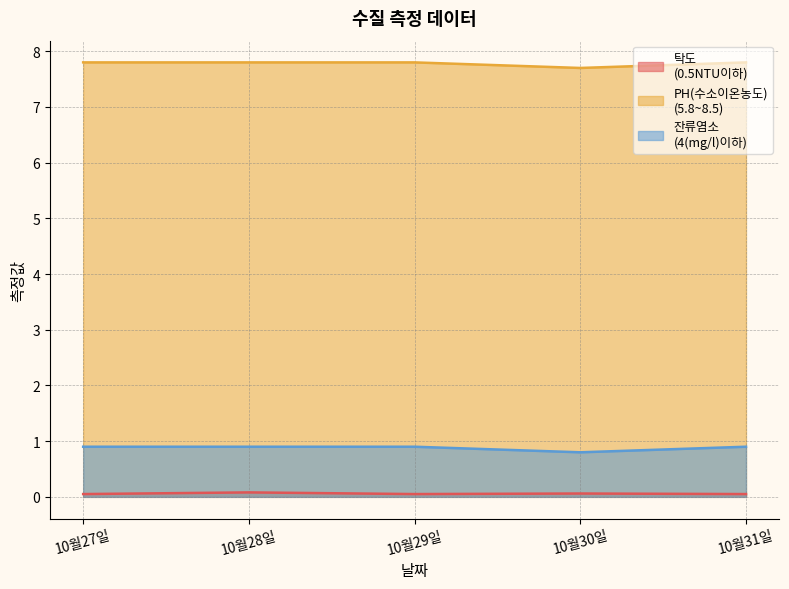

What is the maximum value for 탁도
(0.5NTU이하)?

0.1